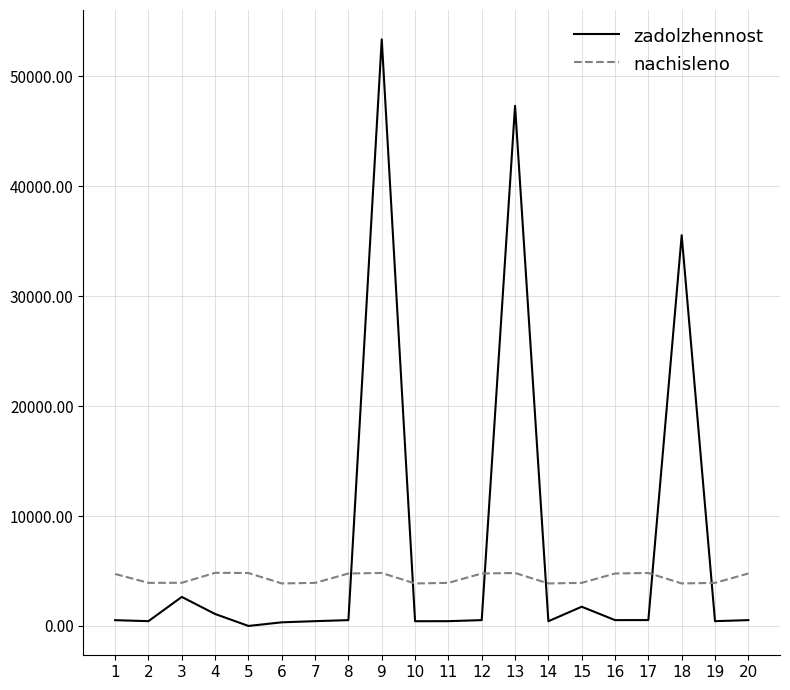

Which series has the widest spread of values?

zadolzhennost